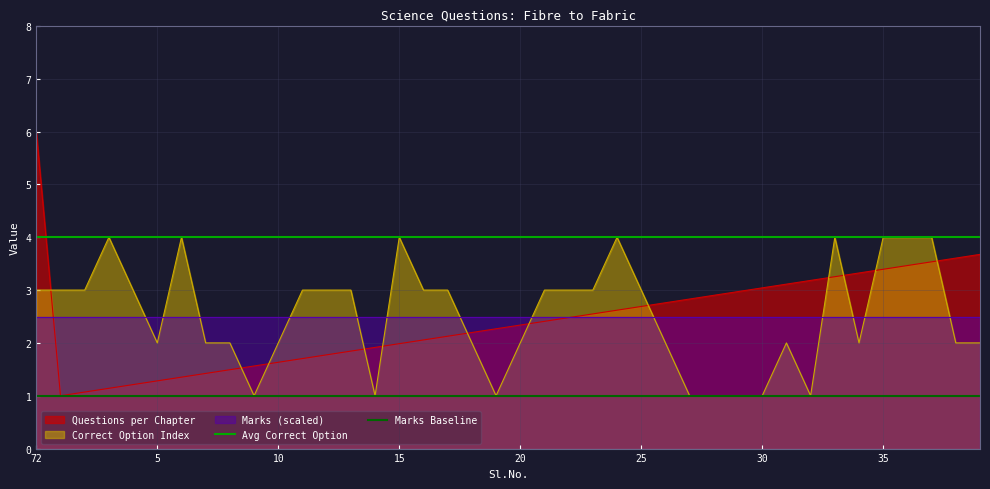

Which category has the highest value in the Questions per Chapter series?

72